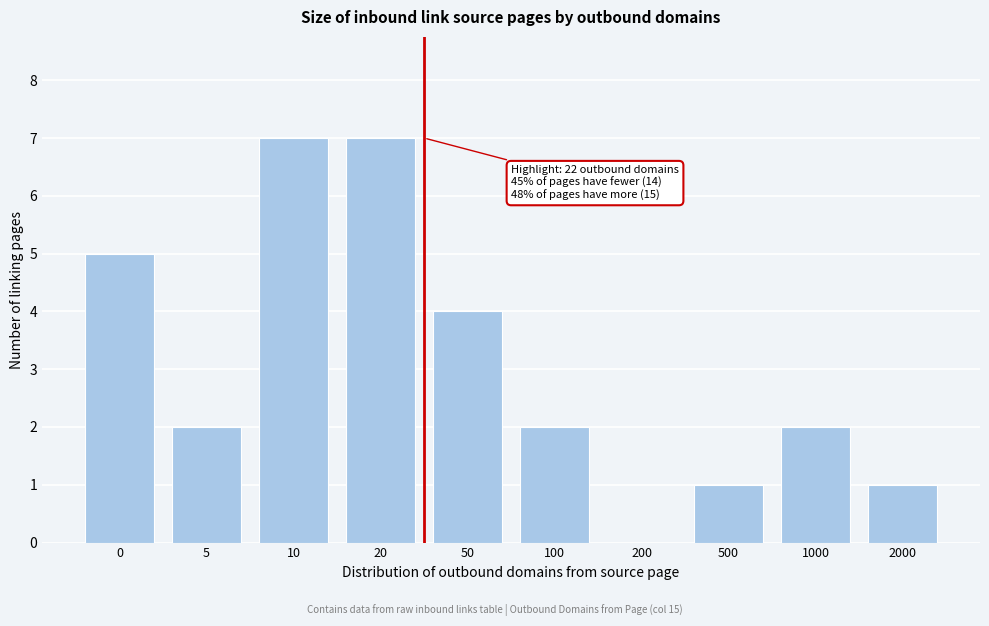

Reading left to right, extract all data points from this chart.

0=5	5=2	10=7	20=7	50=4	100=2	200=0	500=1	1000=2	2000=1